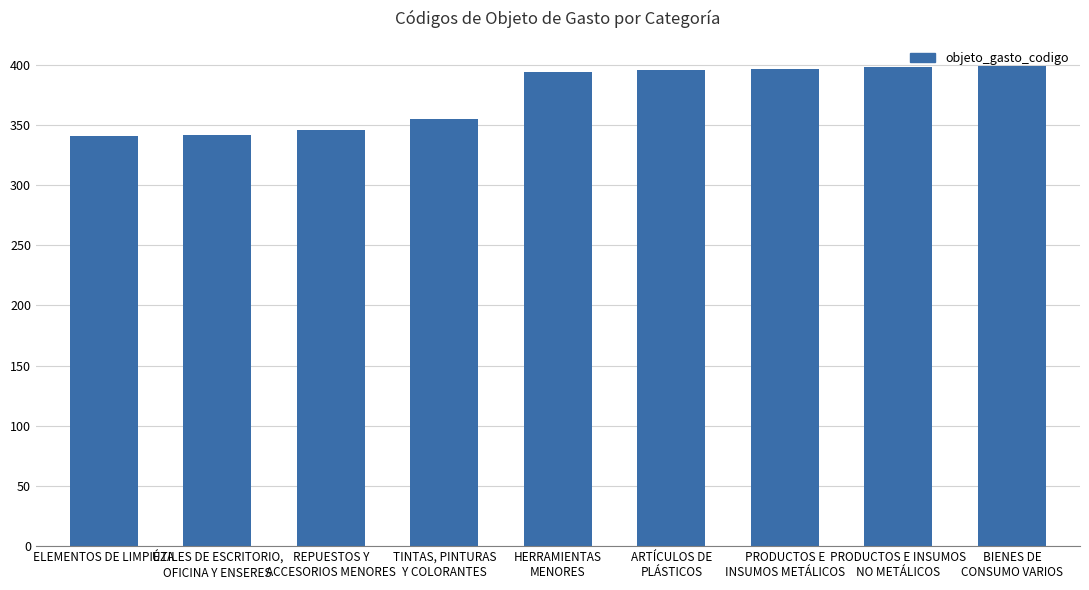

Count the number of categories in the chart.

9